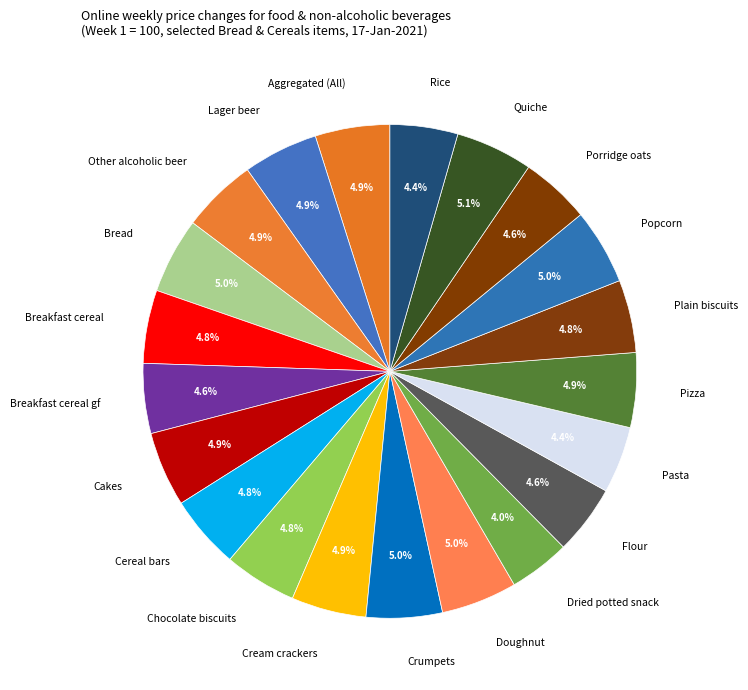

Combined, do Other alcoholic beer and Dried potted snack account for over 50%?

No